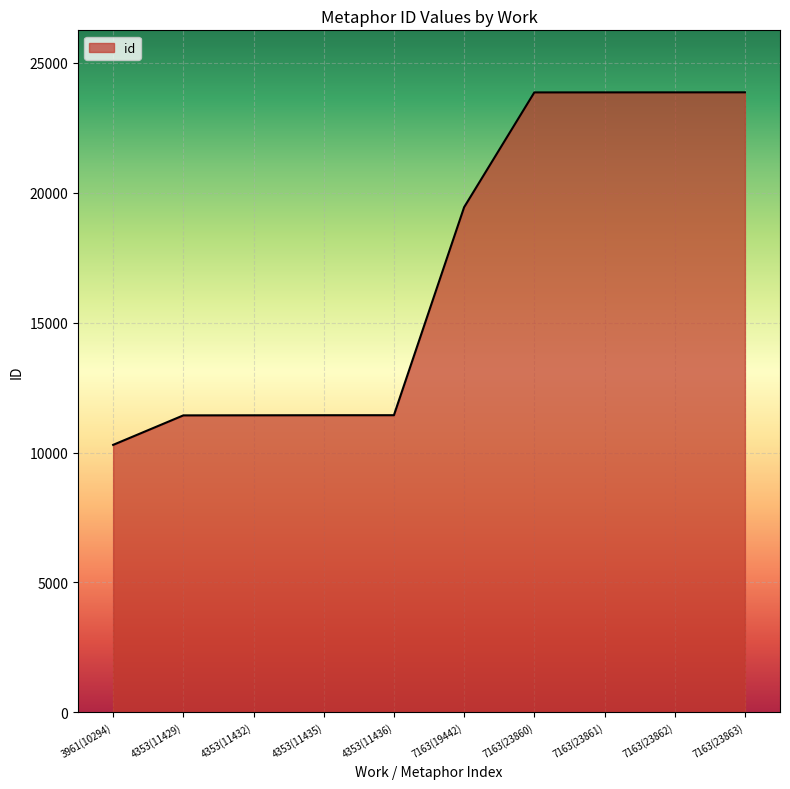

At which label is the value closest to 17078?

7163(19442)